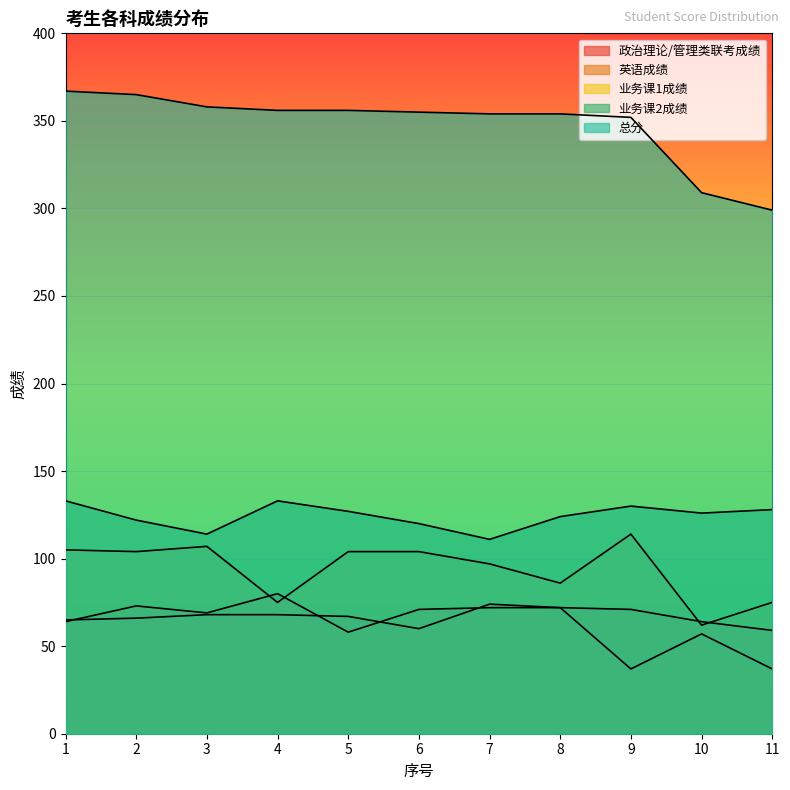

Reading right to left, list all the values displayed in this chart.

政治理论/管理类联考成绩: 11=59	10=64	9=71	8=72	7=74	6=60	5=67	4=68	3=68	2=66	1=65
英语成绩: 11=37	10=57	9=37	8=72	7=72	6=71	5=58	4=80	3=69	2=73	1=64
业务课1成绩: 11=75	10=62	9=114	8=86	7=97	6=104	5=104	4=75	3=107	2=104	1=105
业务课2成绩: 11=128	10=126	9=130	8=124	7=111	6=120	5=127	4=133	3=114	2=122	1=133
总分: 11=299	10=309	9=352	8=354	7=354	6=355	5=356	4=356	3=358	2=365	1=367